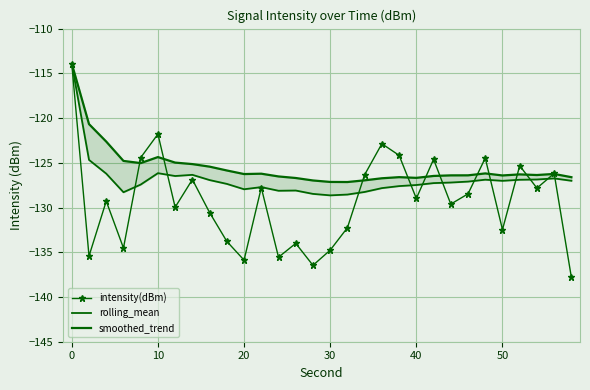

What is the maximum value for intensity(dBm)?

-113.9